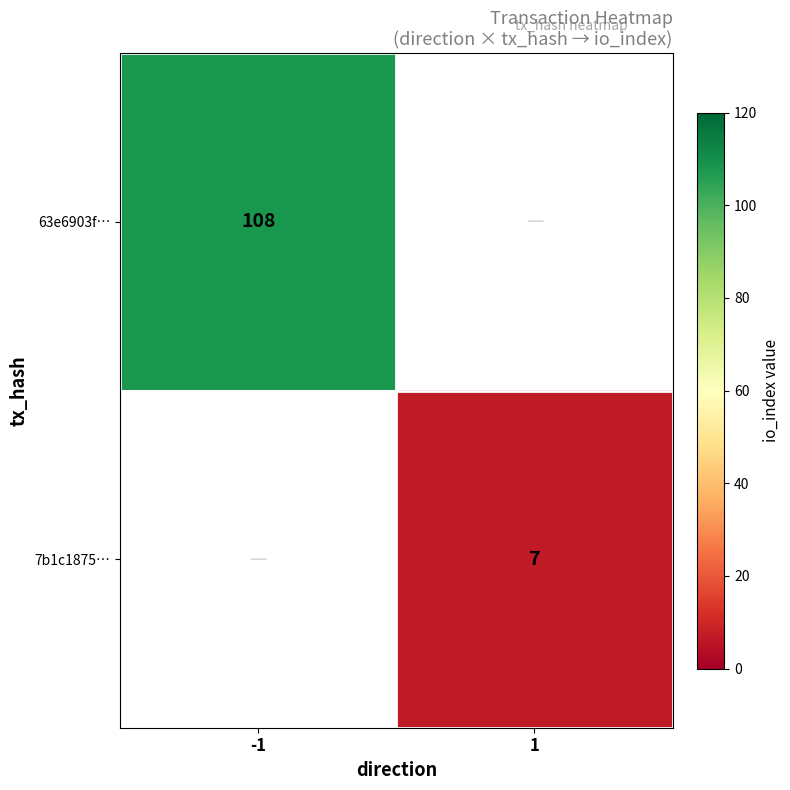

The 63e6903f… series shows 108 at -1. True or false?

True